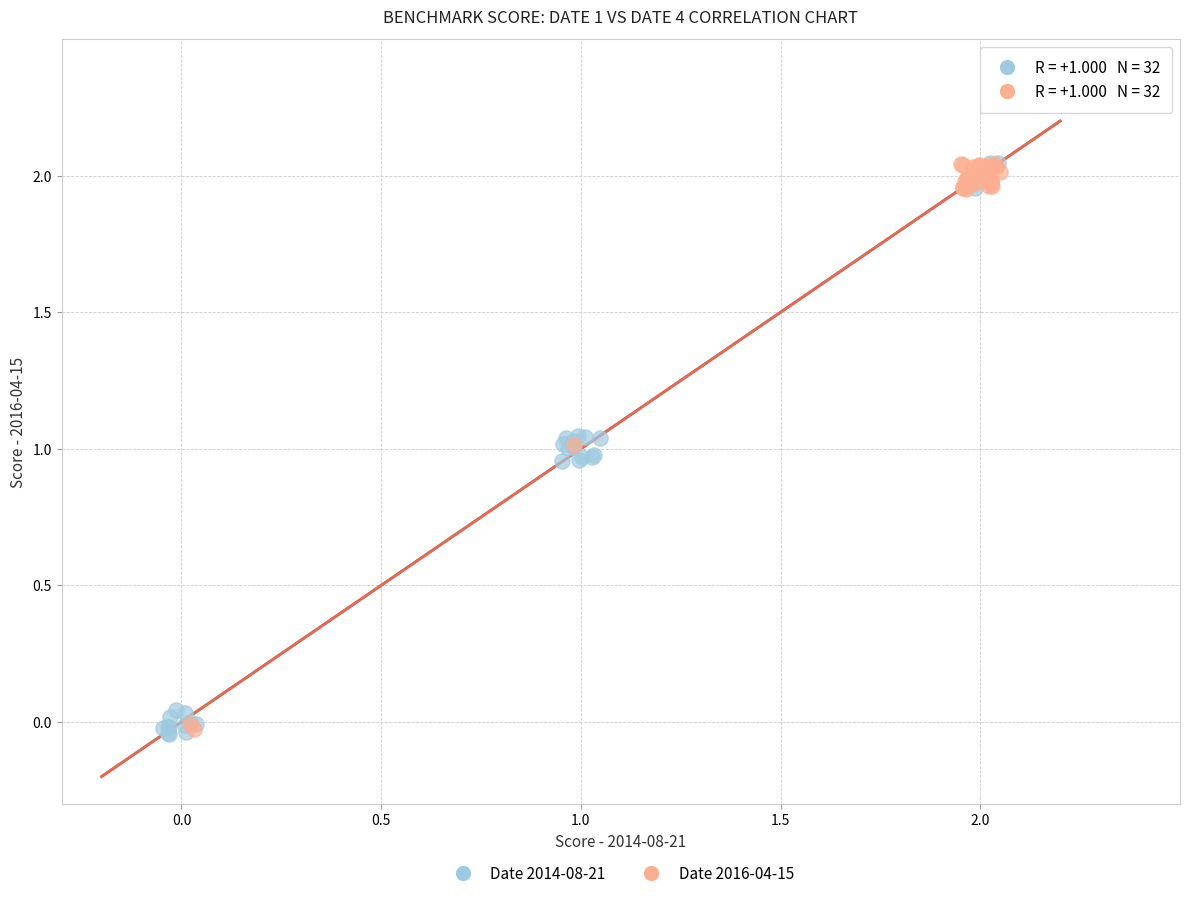

What are all the series names shown in the legend?

Date 2014-08-21, Date 2016-04-15